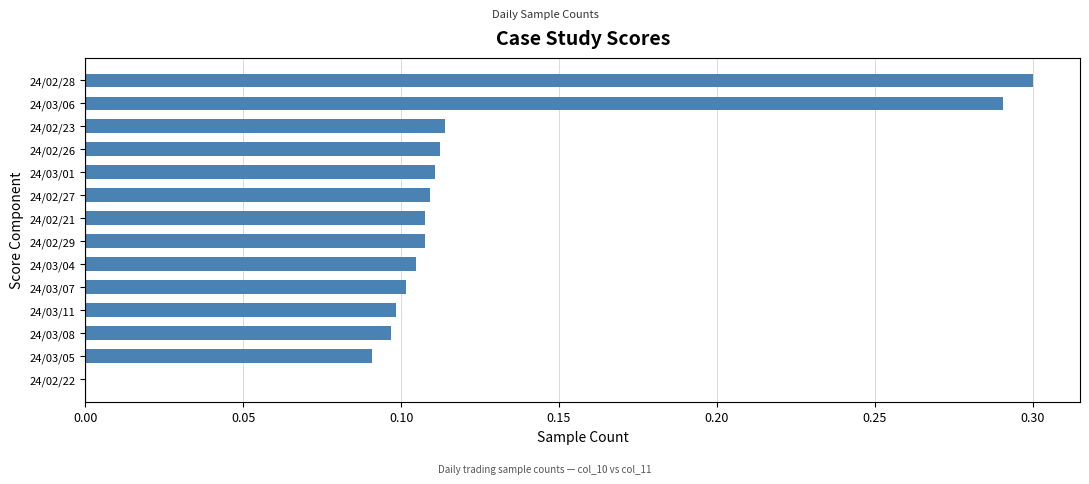

True or false: the data shows 0.1 at 24/02/29.

True